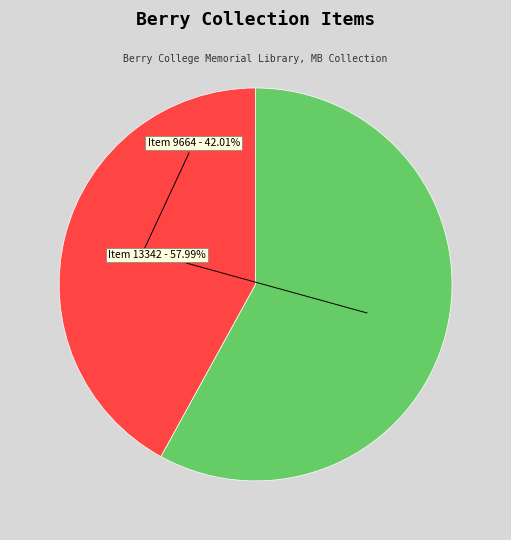

Does any single category account for the majority?

Yes